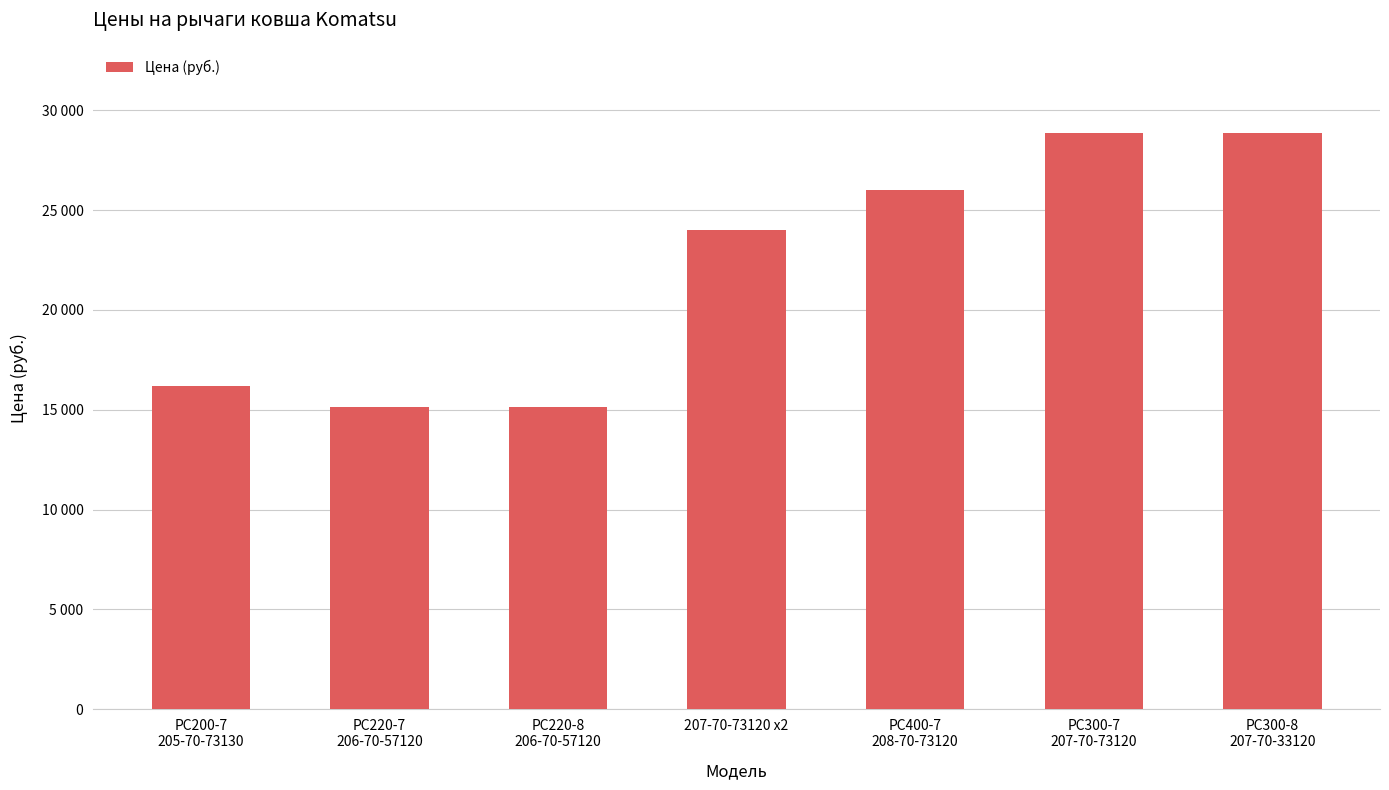

Are the bars horizontal?

No